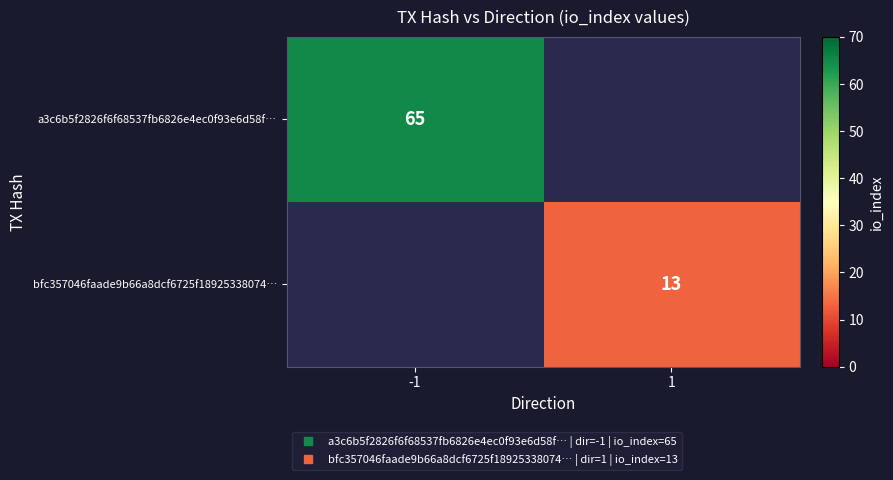

What is the smallest value displayed?

13.0